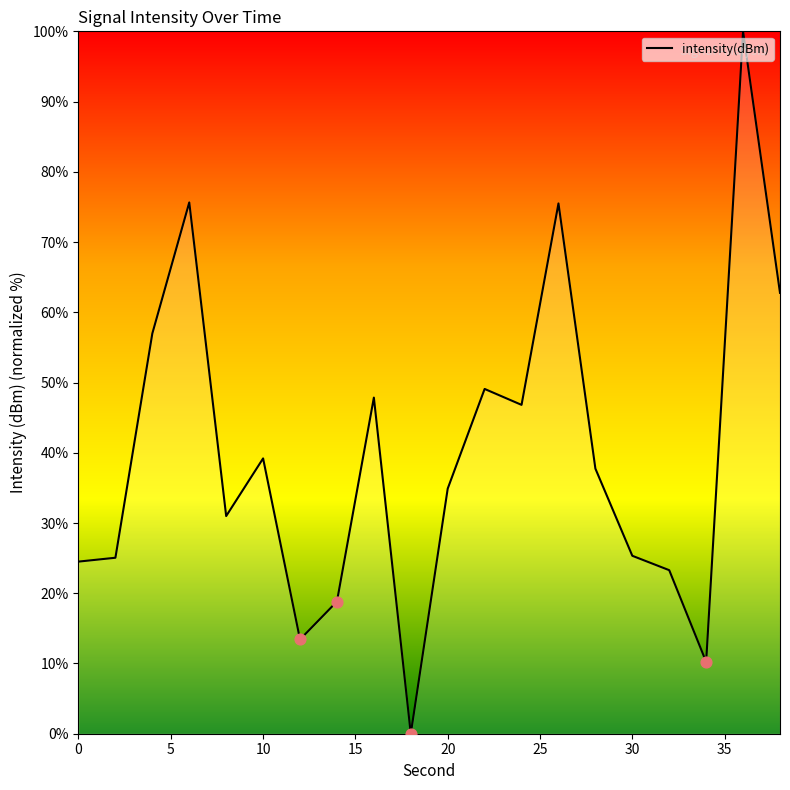

What is the maximum value shown in the chart?

100.0